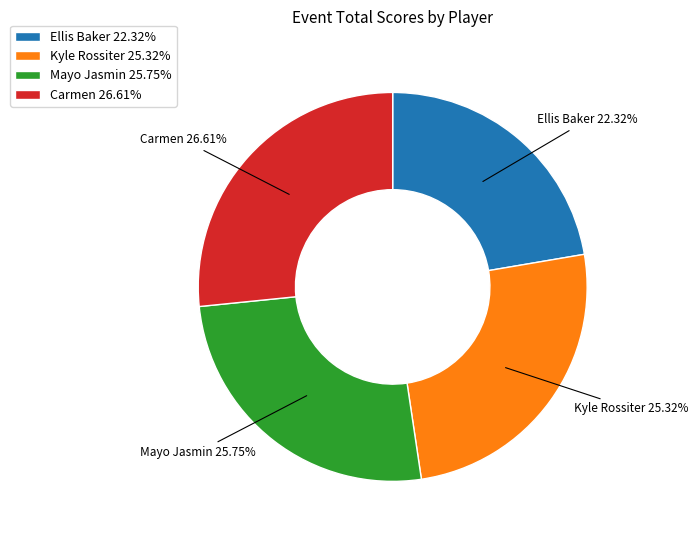

Combined, do Ellis Baker 22.32% and Kyle Rossiter 25.32% account for over 50%?

No